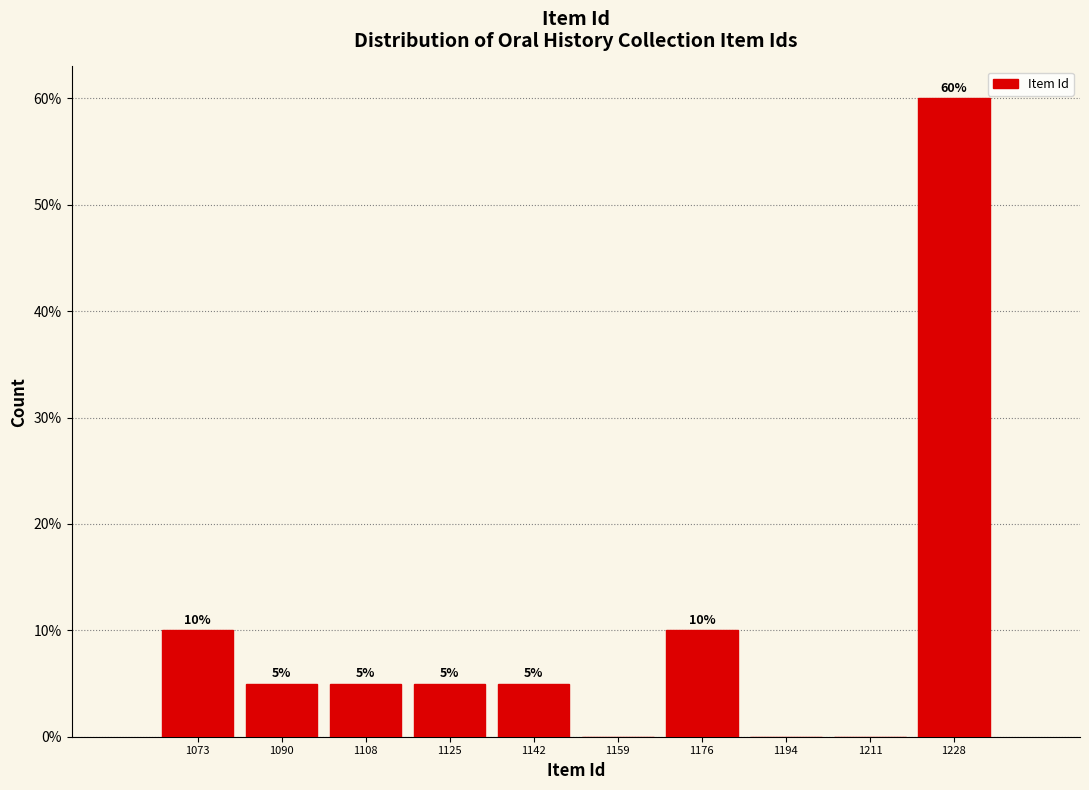

Over which range of the x-axis is the bar tallest?

1219.8 to 1237.0